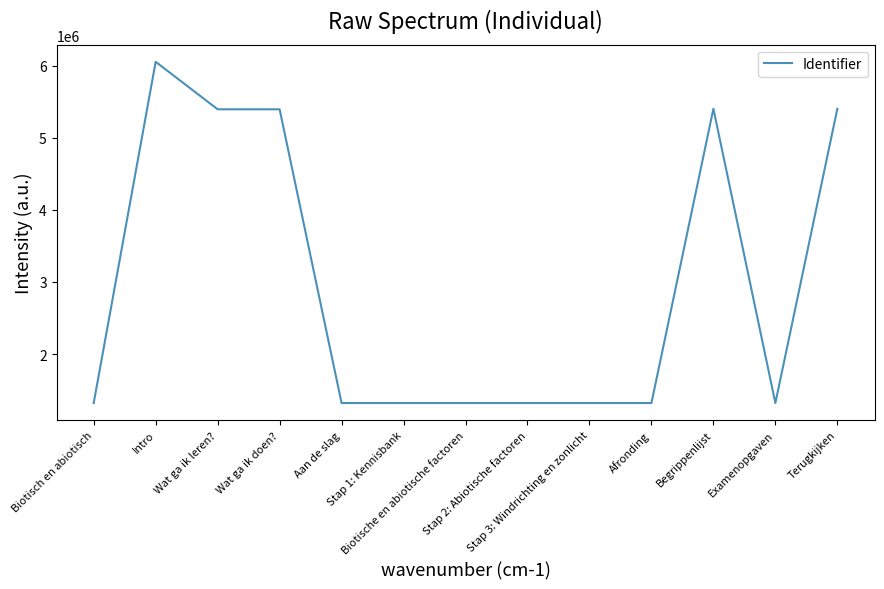

How many categories are shown in the chart?

13